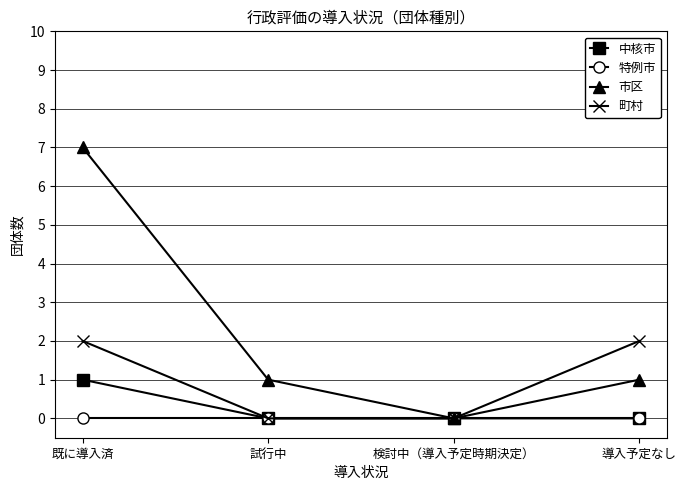

Which series has the largest range (max minus min)?

市区